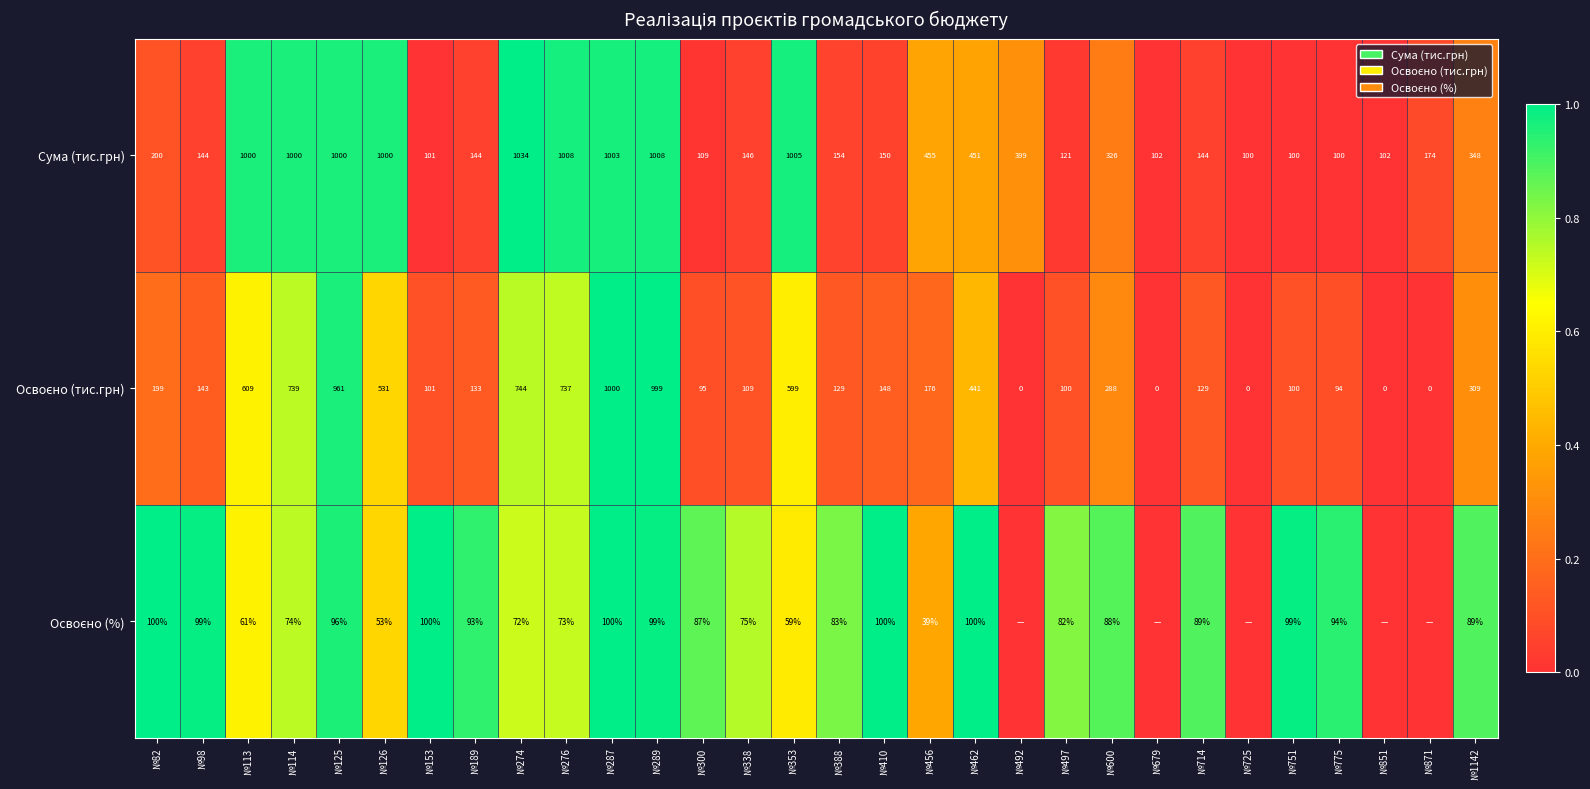

Which category has the highest value across all series?

№274